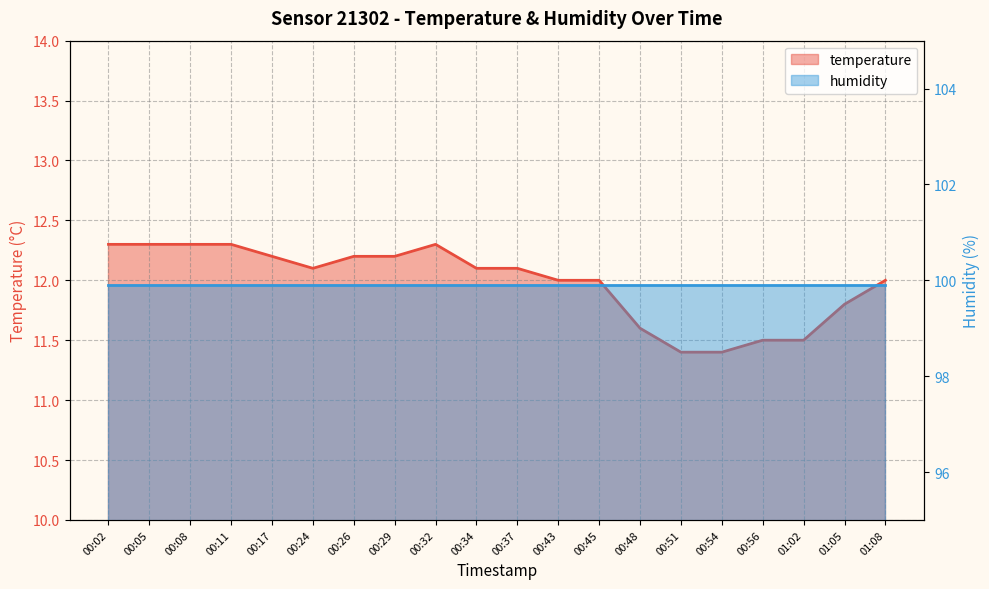

At which label does the data first exceed 12?

00:02